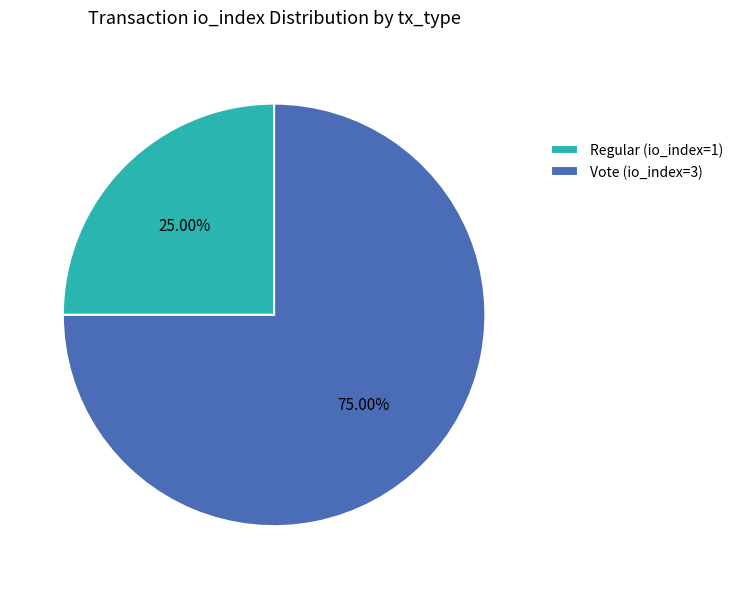

Is there a majority slice in this chart?

Yes